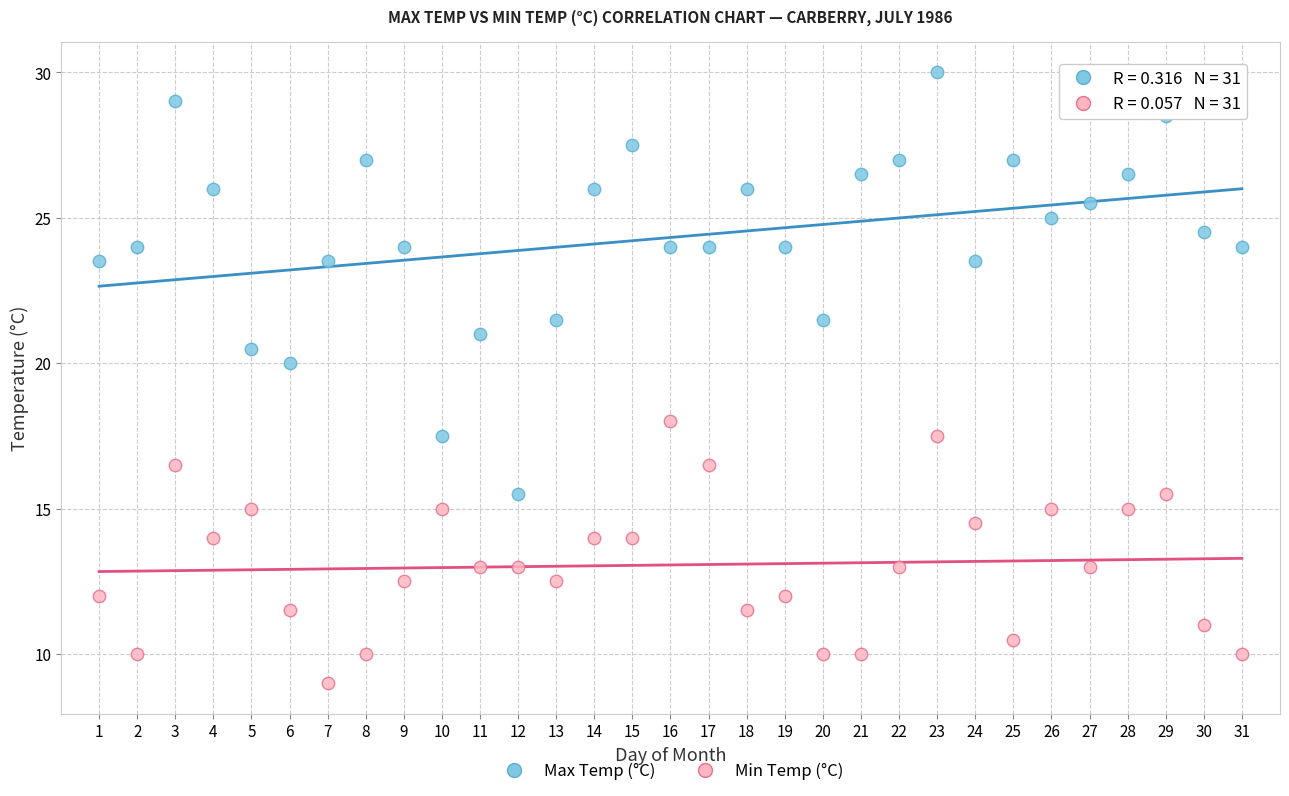

Which series contains the highest Y value?

Max Temp (°C)